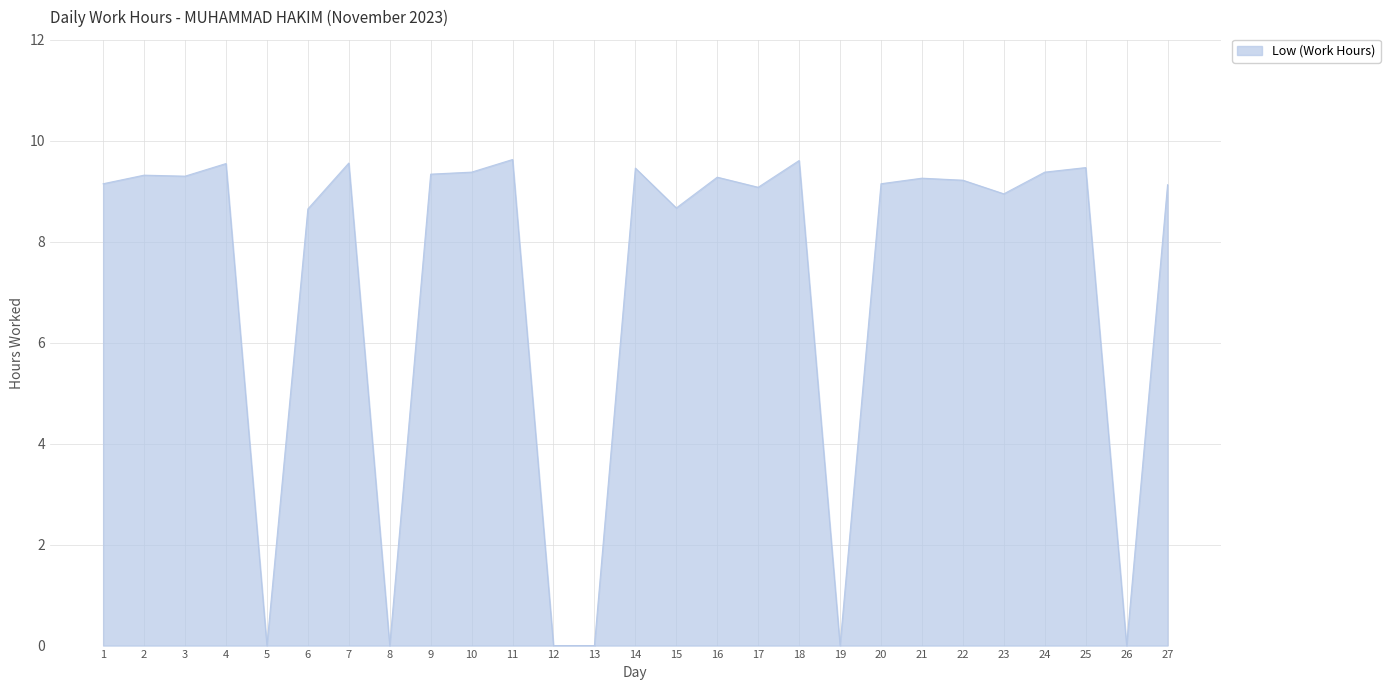

What is the difference between the maximum and minimum values?

9.6